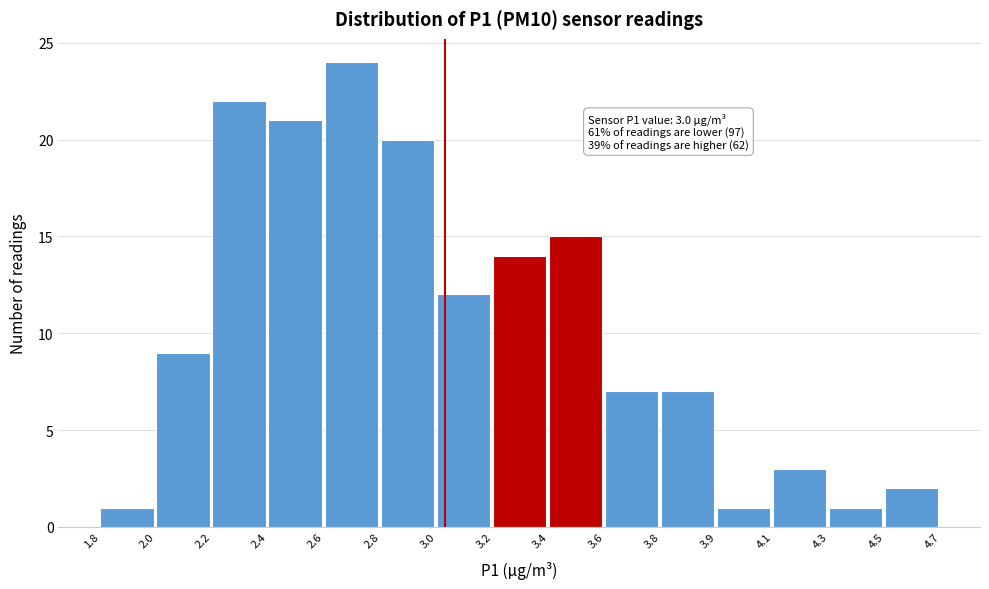

Reading left to right, list all the values displayed in this chart.

1.8=1	2.0=9	2.2=22	2.4=21	2.6=24	2.8=20	3.0=12	3.2=14	3.4=15	3.6=7	3.8=7	3.9=1	4.1=3	4.3=1	4.5=2